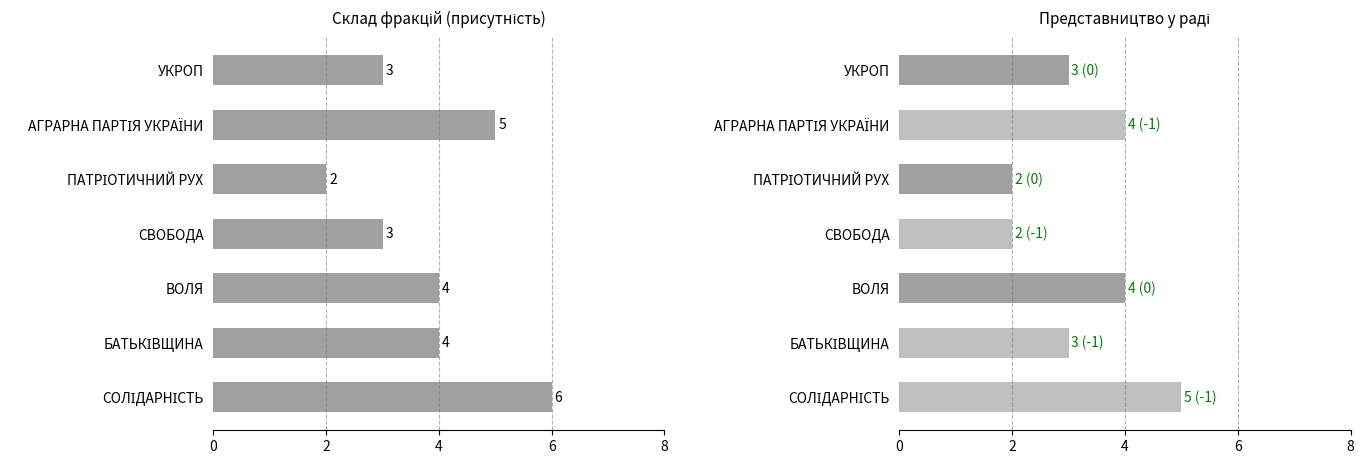

How many values in the Представництво у раді series exceed 3?

3